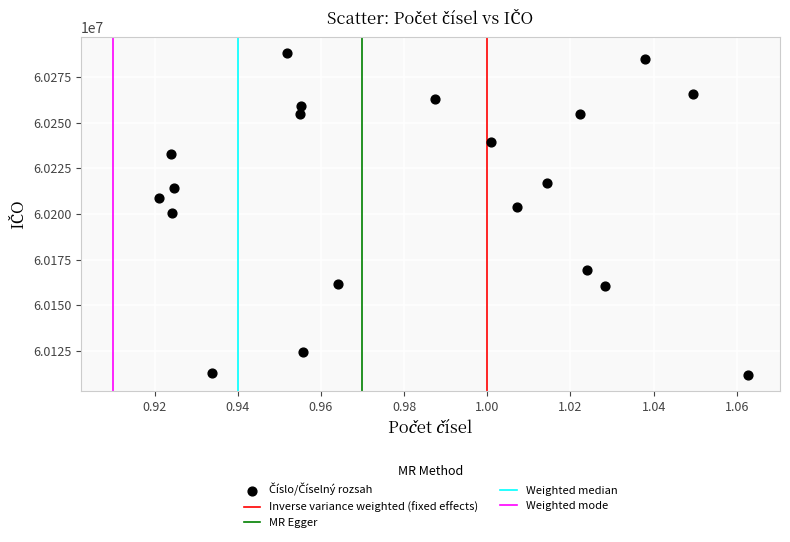

What is the range of Y values (max minus min)?

176074.0